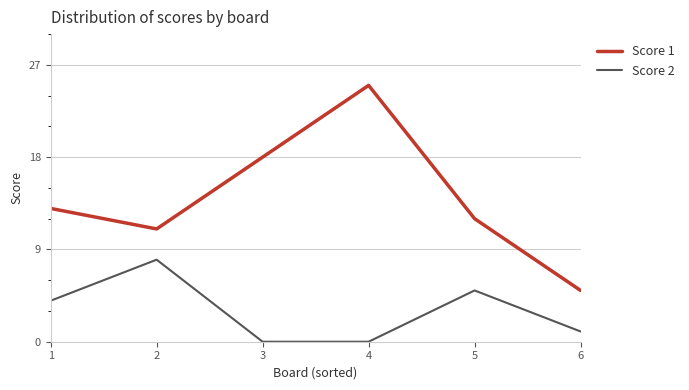

Which series has the largest total across all categories?

Score 1